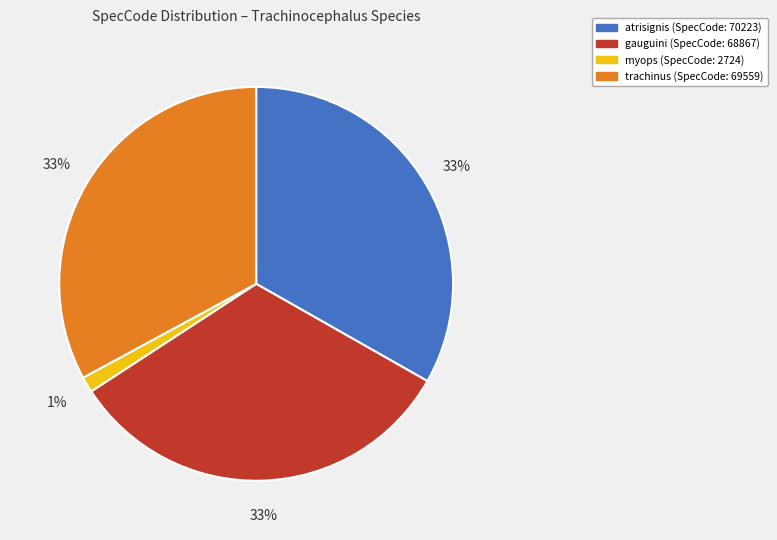

How many segments does this pie chart have?

4